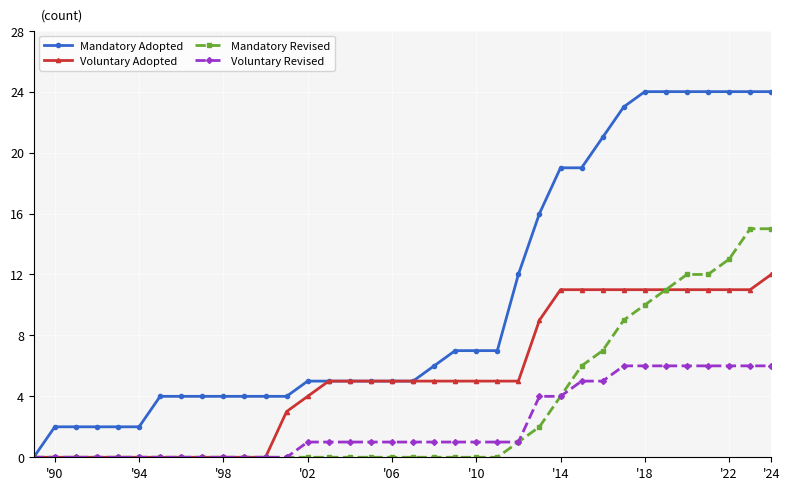

Which series has the largest range (max minus min)?

Mandatory Adopted